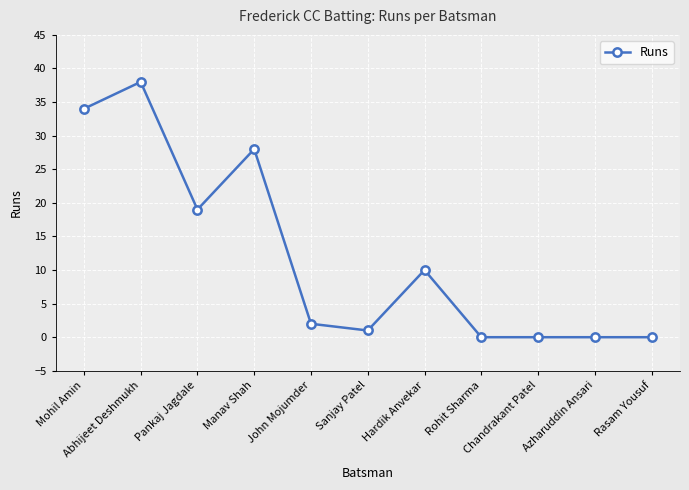

Does the chart display data point markers on the line(s)?

Yes